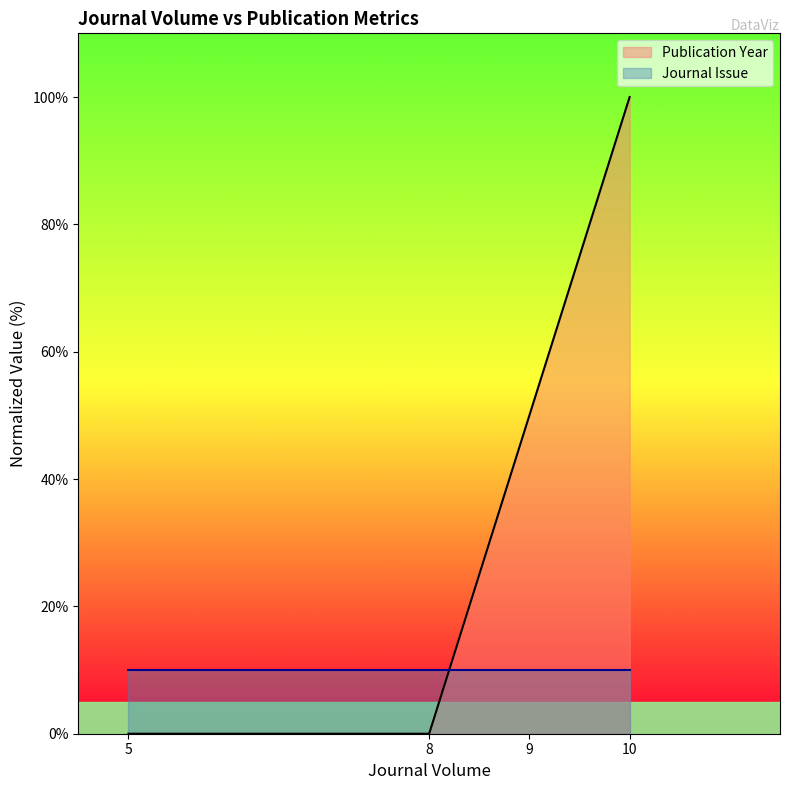

What is the value of the 3rd point from the left?

50